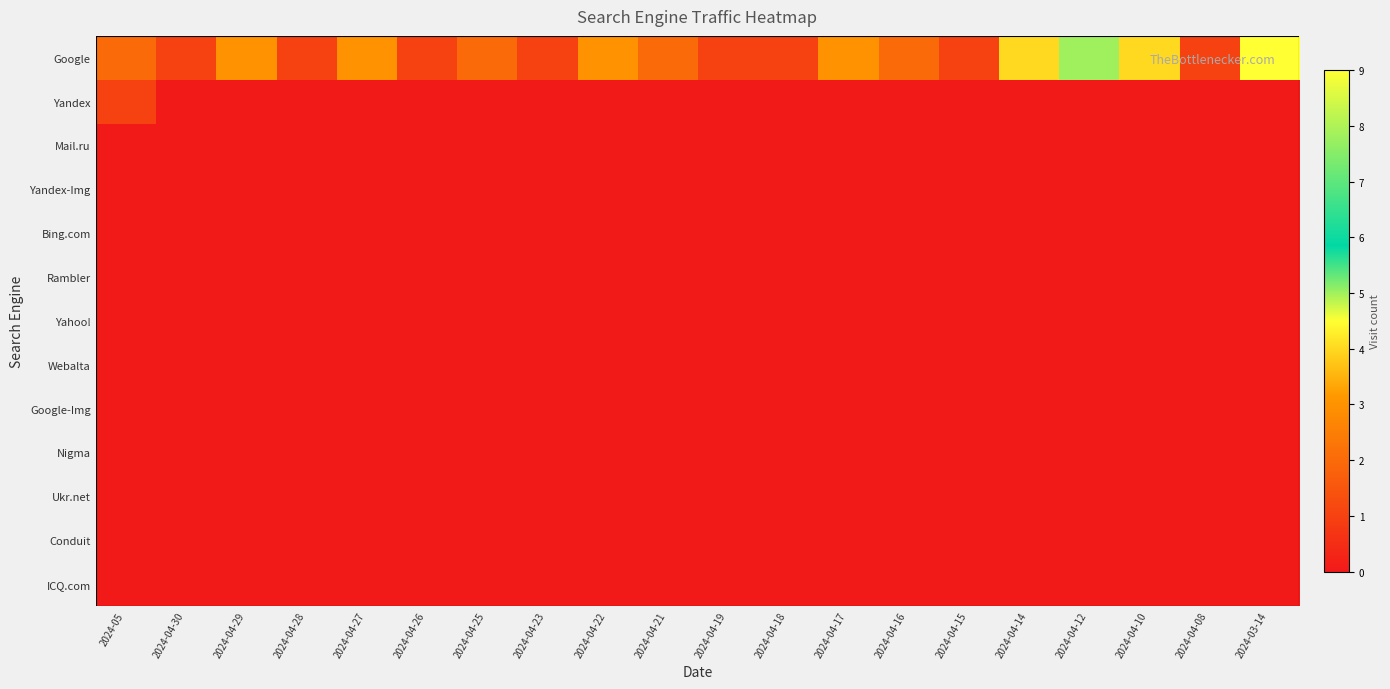

Which series has the widest spread of values?

Google